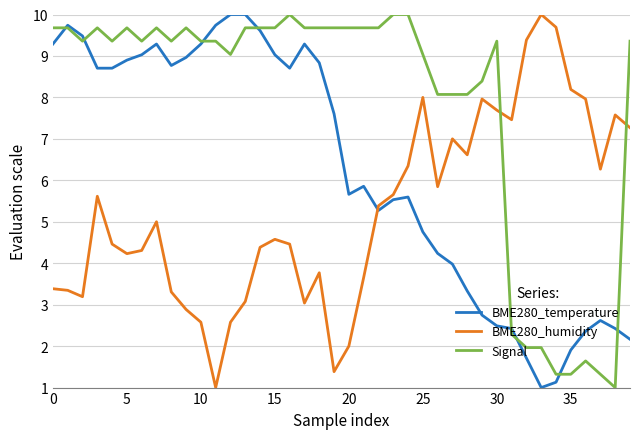

Which series has the largest total across all categories?

Signal